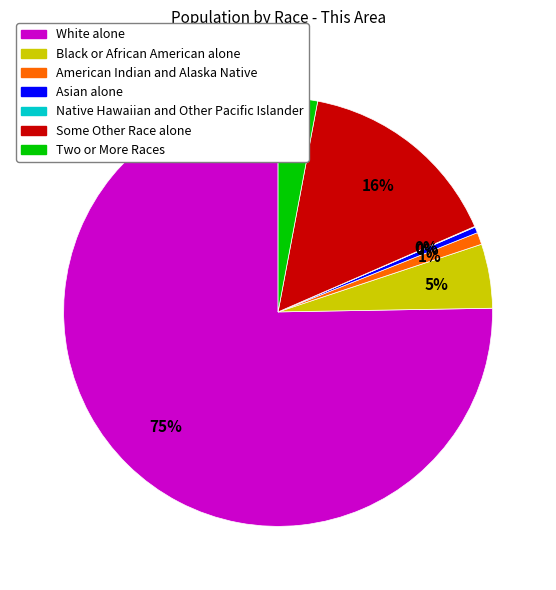

To the nearest percent, what portion does Some Other Race alone represent?

16%